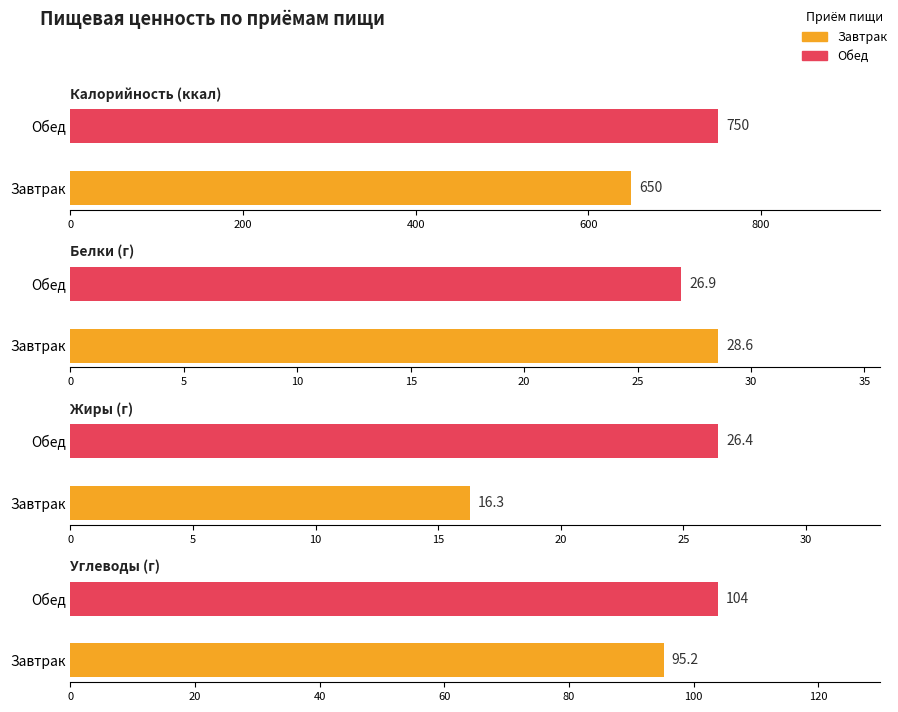

How many bars are there in each group?

4